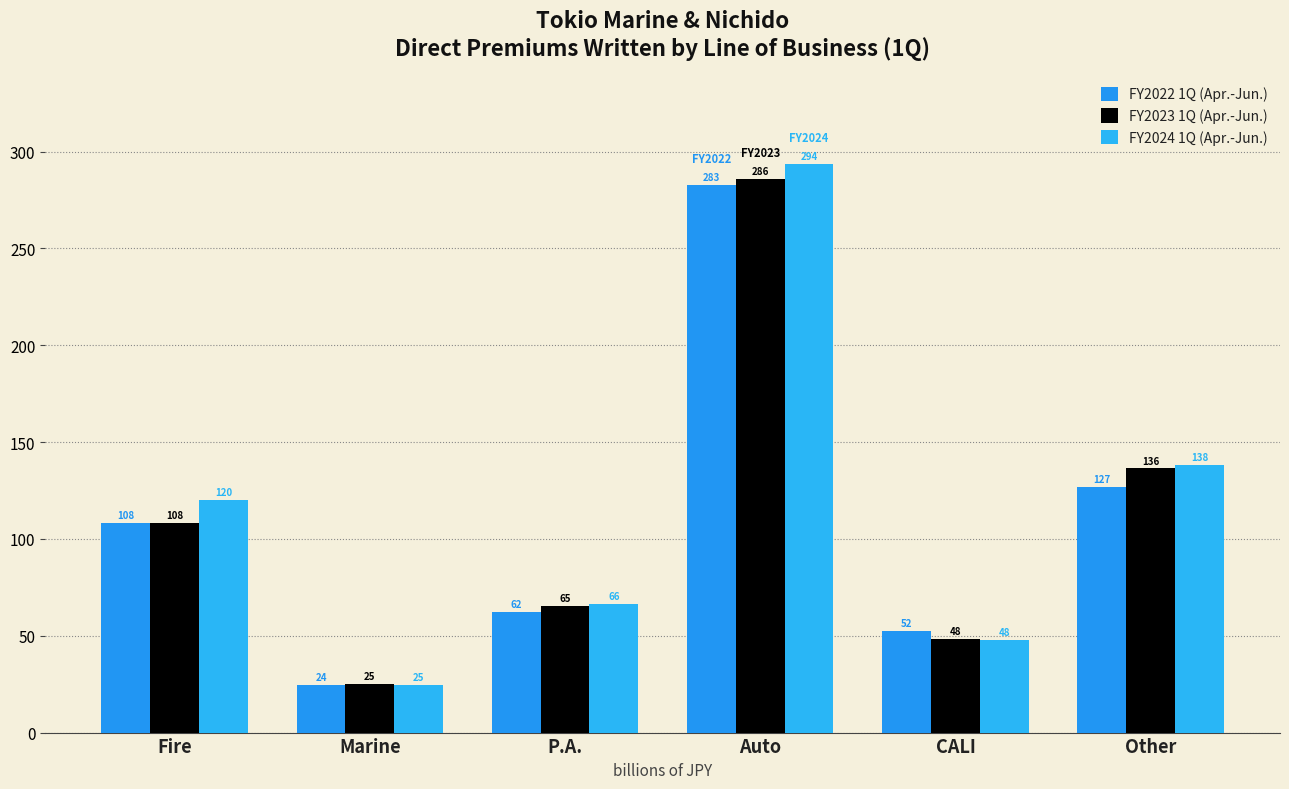

Is the value of FY2024 1Q (Apr.-Jun.) at Marine greater than the value of FY2023 1Q (Apr.-Jun.) at Auto?

No